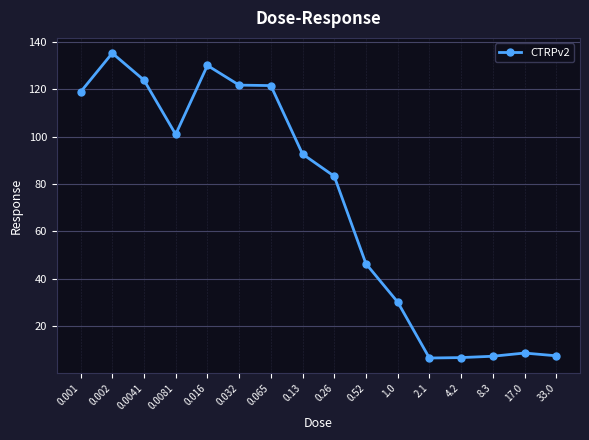

Count the number of data series in this chart.

1